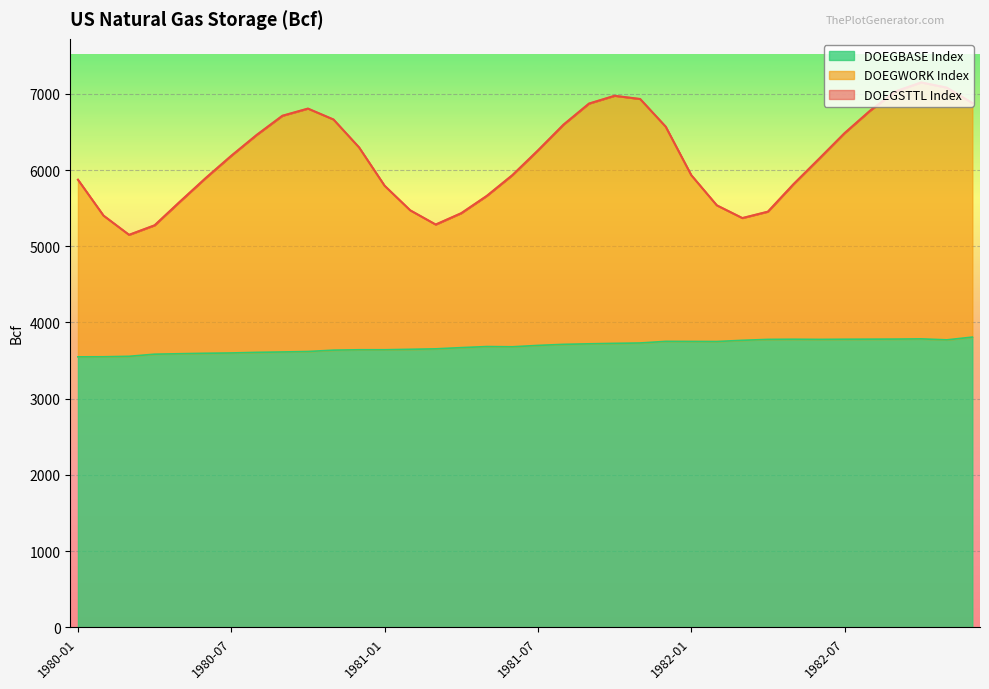

Rank the series at 1980-03 from highest to lowest value.

DOEGSTTL Index, DOEGWORK Index, DOEGBASE Index